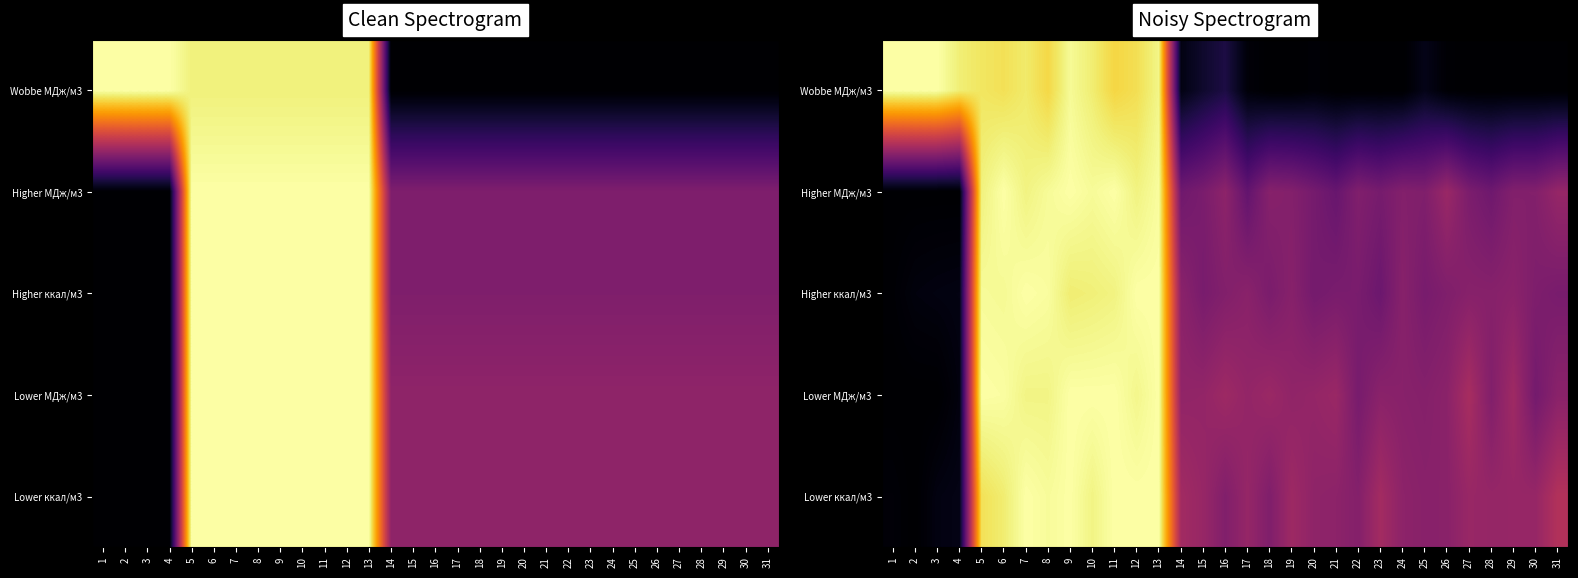

Is it true that Lower ккал/м3 equals 0.6 at 14?

False